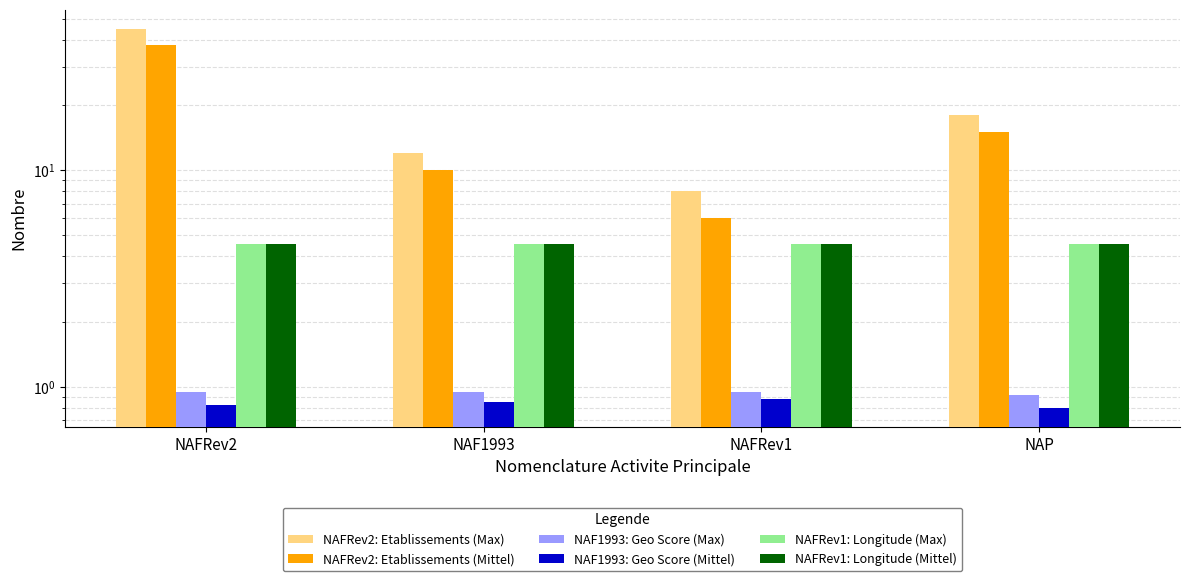

Reading left to right, what are all the values shown in this chart?

NAFRev2: Etablissements (Max): NAFRev2=45.0	NAF1993=12.0	NAFRev1=8.0	NAP=18.0
NAFRev2: Etablissements (Mittel): NAFRev2=38.0	NAF1993=10.0	NAFRev1=6.0	NAP=15.0
NAF1993: Geo Score (Max): NAFRev2=0.9	NAF1993=0.9	NAFRev1=0.9	NAP=0.9
NAF1993: Geo Score (Mittel): NAFRev2=0.8	NAF1993=0.8	NAFRev1=0.9	NAP=0.8
NAFRev1: Longitude (Max): NAFRev2=4.6	NAF1993=4.6	NAFRev1=4.6	NAP=4.5
NAFRev1: Longitude (Mittel): NAFRev2=4.5	NAF1993=4.5	NAFRev1=4.5	NAP=4.5